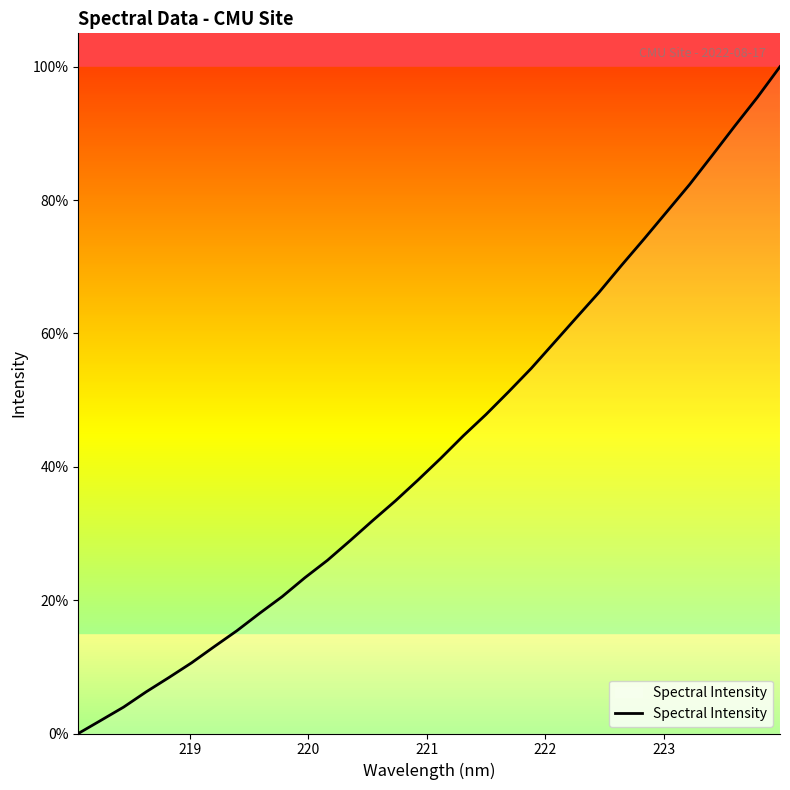

What is the maximum value shown in the chart?

100.0